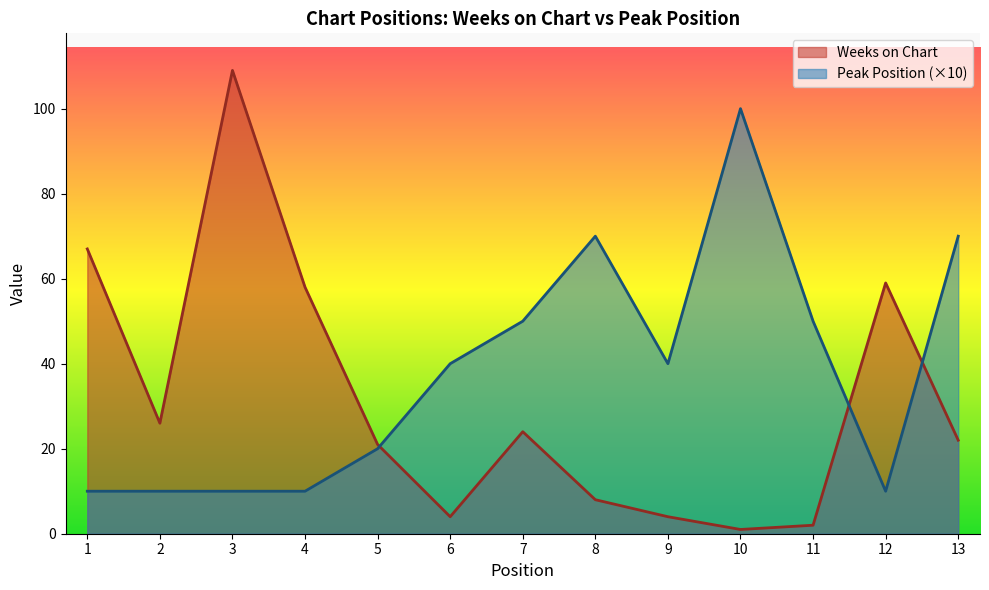

What are all the series names shown in the legend?

Weeks on Chart, Peak Position (×10)